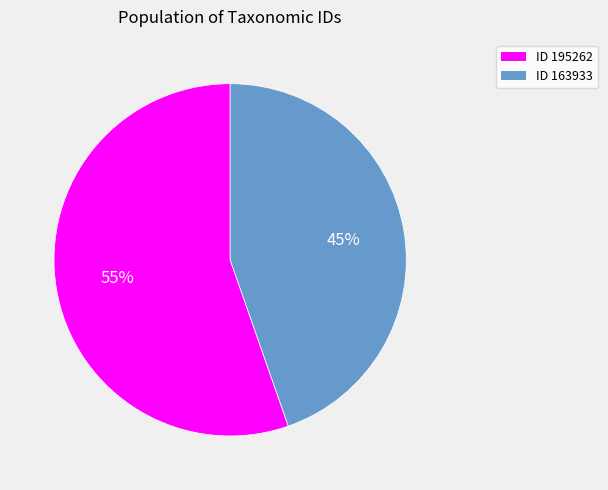

To the nearest percent, what is the average slice percentage?

50%